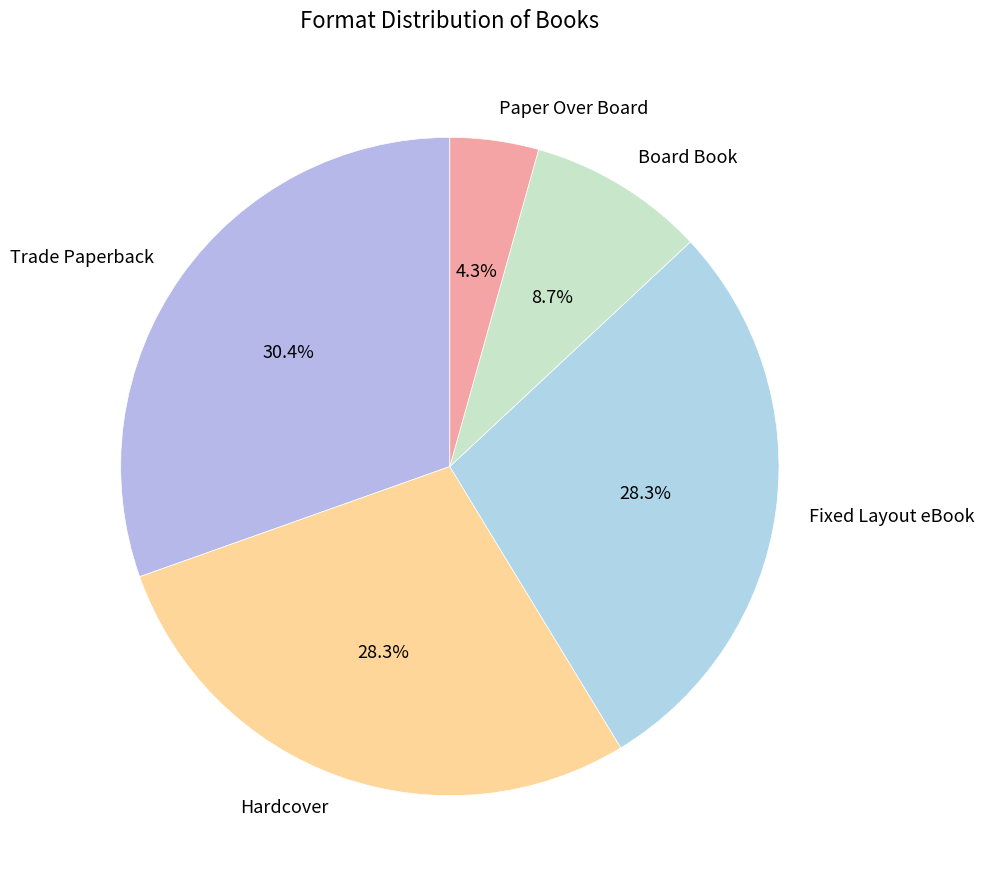

To the nearest percent, what portion does Paper Over Board represent?

4%